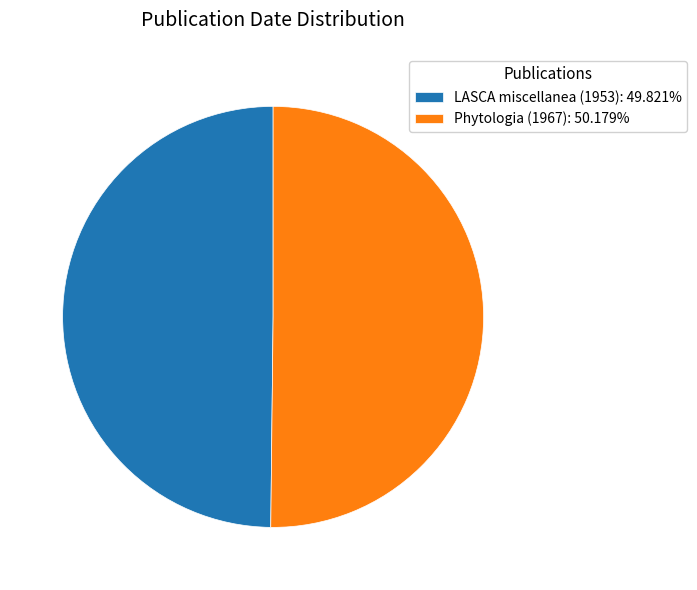

What is the ratio of the value at Phytologia (1967): 50.179% to the value at LASCA miscellanea (1953): 49.821%?

1.0